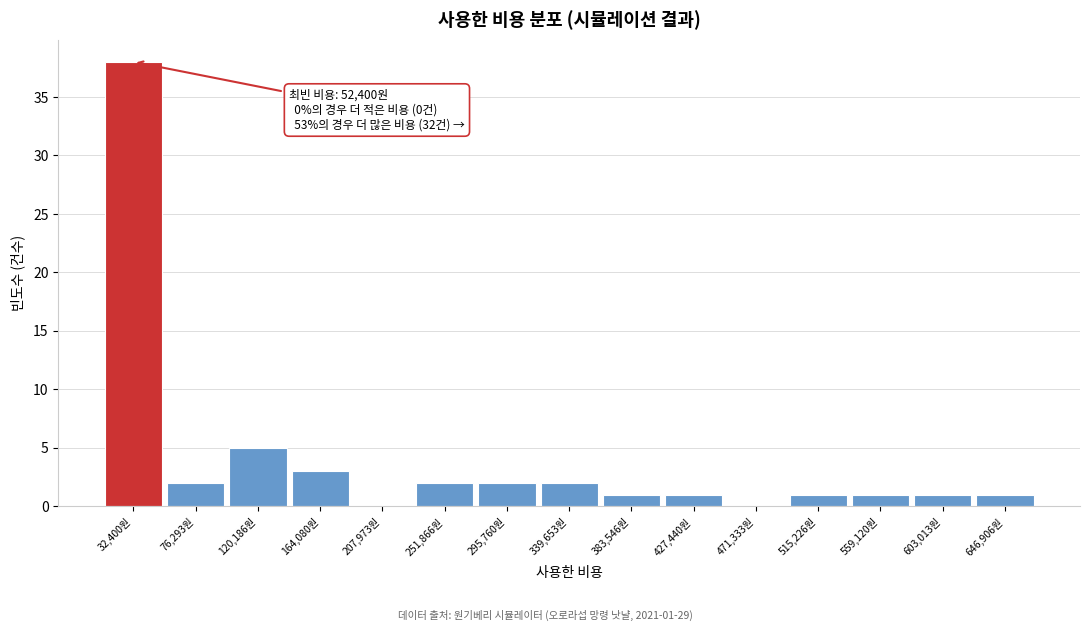

Reading left to right, extract all data points from this chart.

32,400원=38	76,293원=2	120,186원=5	164,080원=3	207,973원=0	251,866원=2	295,760원=2	339,653원=2	383,546원=1	427,440원=1	471,333원=0	515,226원=1	559,120원=1	603,013원=1	646,906원=1